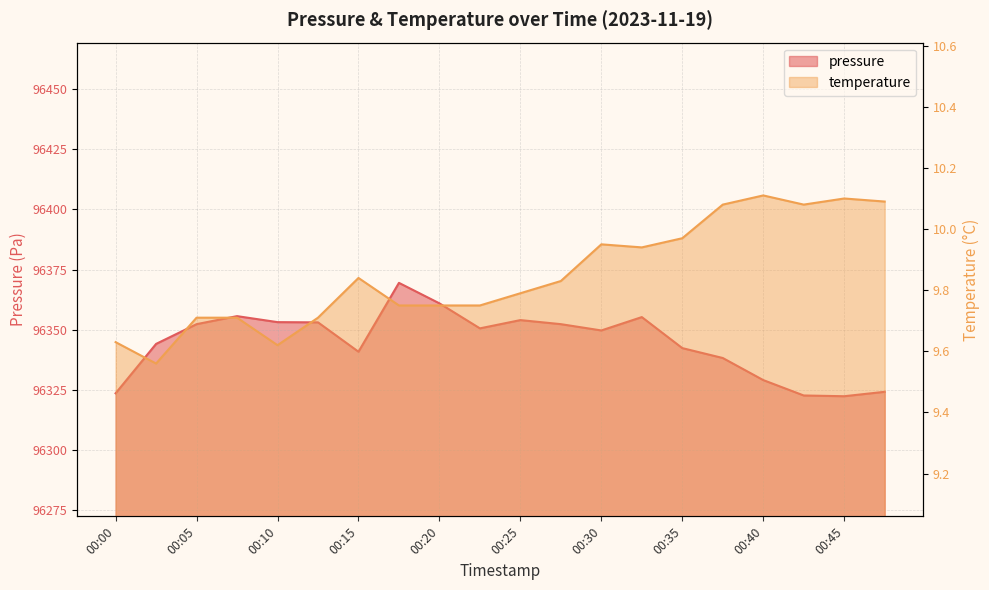

Which series changed the most between 00:27 and 00:42?

pressure